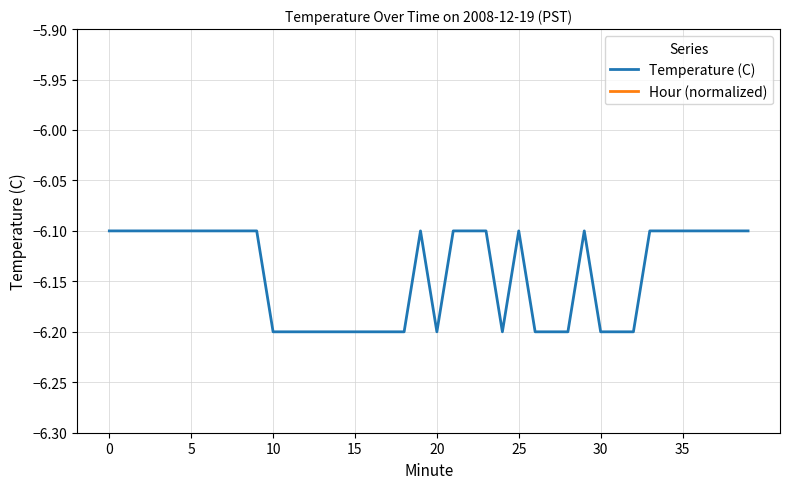

True or false: Hour (normalized) and Temperature (C) intersect in this chart.

False